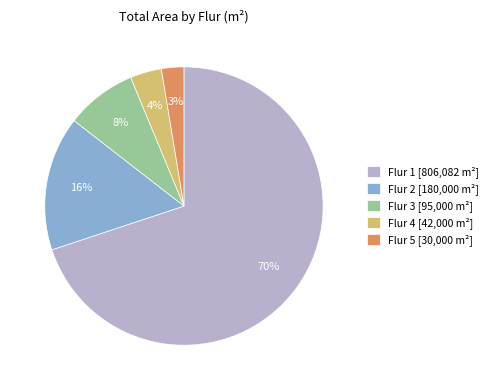

To the nearest percent, what is the combined percentage of Flur 5 [30,000 m²] and Flur 3 [95,000 m²]?

11%